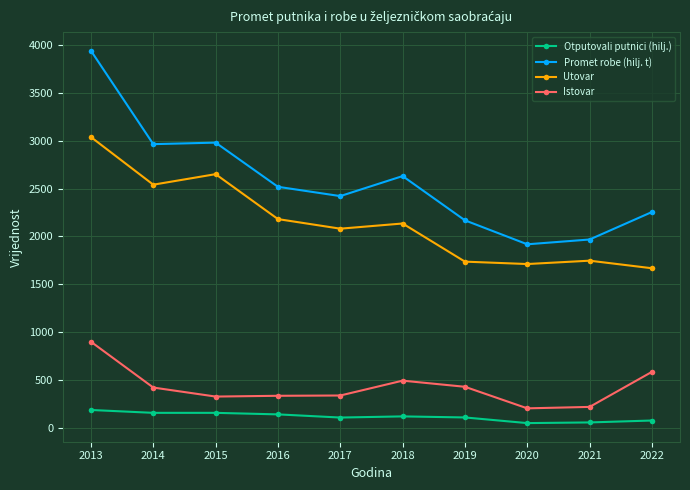

How many categories are shown in the chart?

10